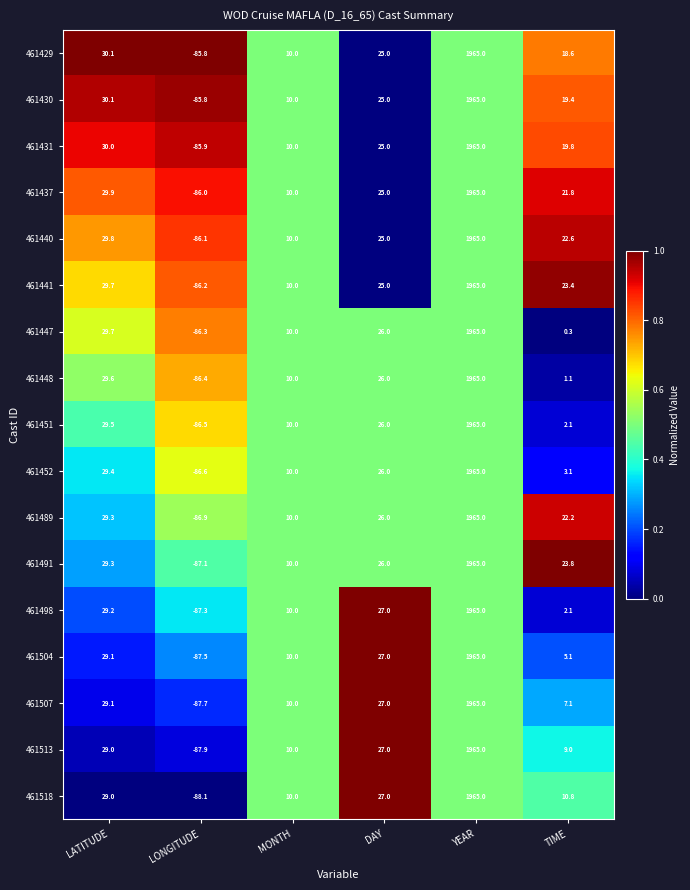

At which category does the chart reach its peak across all series?

YEAR